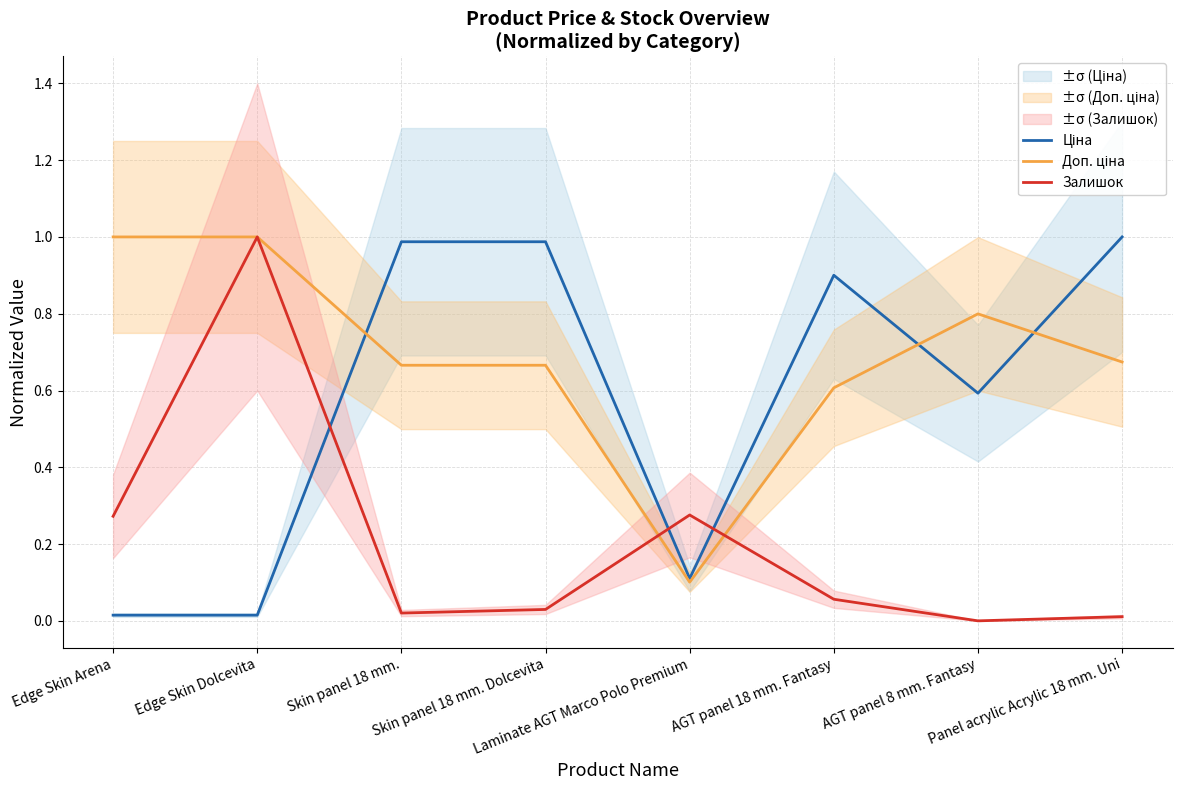

Reading left to right, list all the values displayed in this chart.

Ціна: 0.0	0.0	1.0	1.0	0.1	0.9	0.6	1.0
Доп. ціна: 1.0	1.0	0.7	0.7	0.1	0.6	0.8	0.7
Залишок: 0.3	1.0	0.0	0.0	0.3	0.1	0.0	0.0